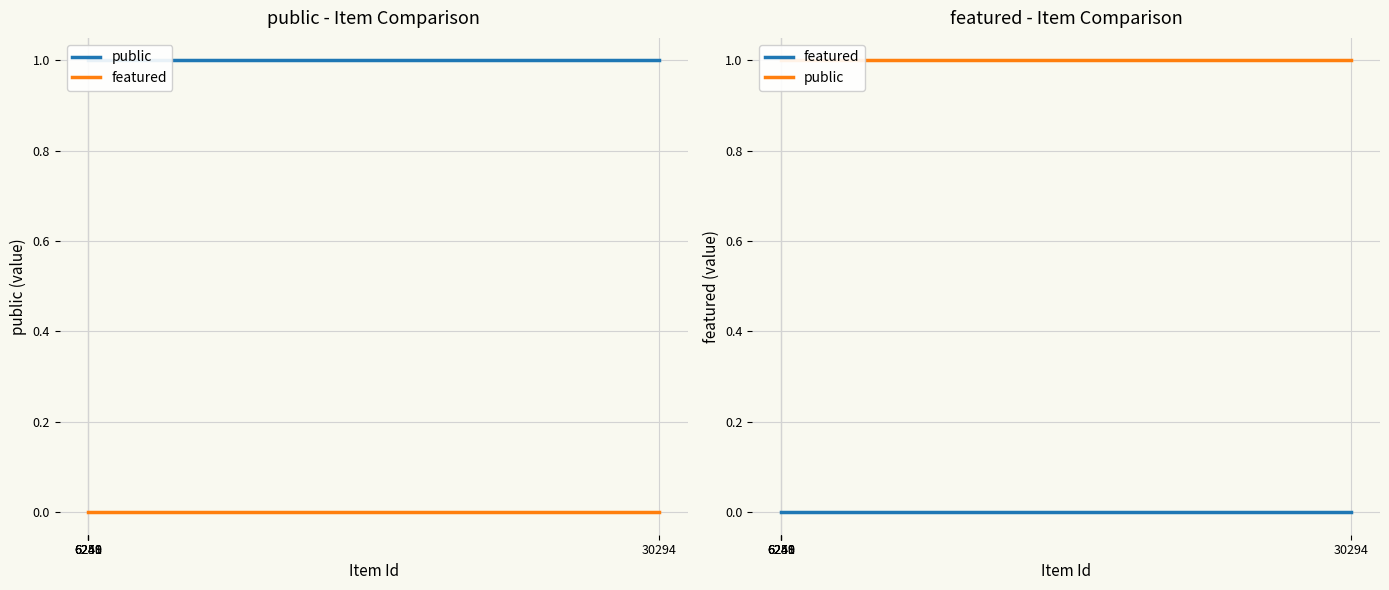

True or false: featured and public cross at least once.

False